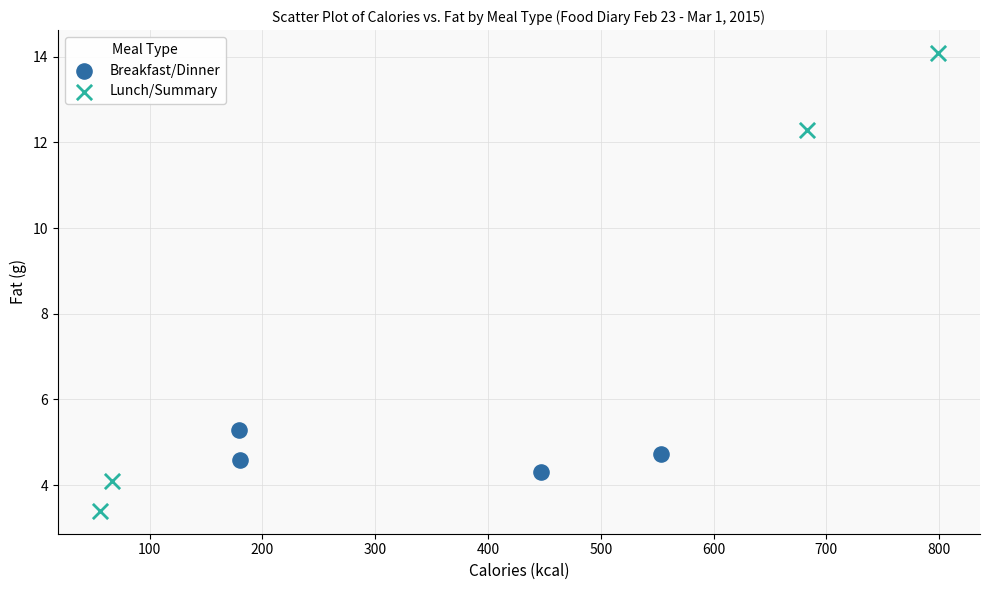

Which series contains the lowest Y value?

Lunch/Summary